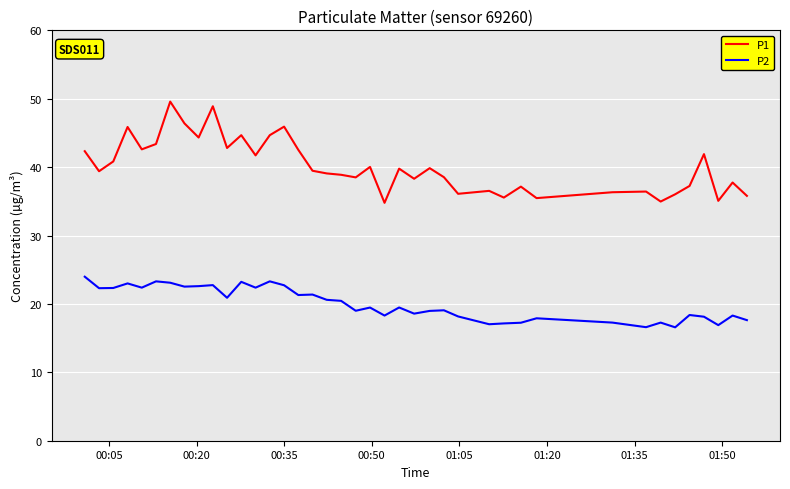

Which series has the largest total across all categories?

P1